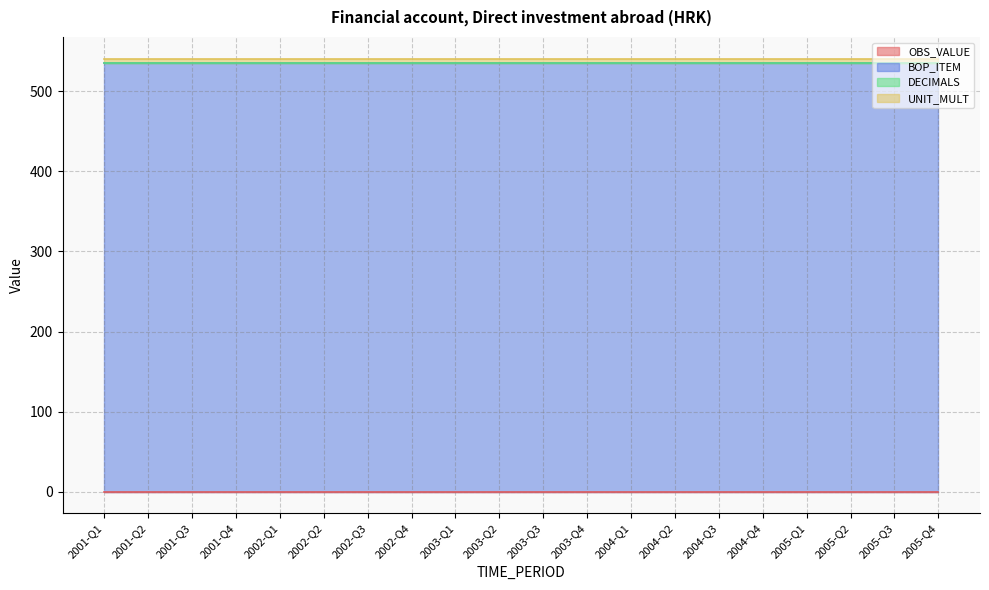

The UNIT_MULT series shows 9 at 2004-Q2. True or false?

False